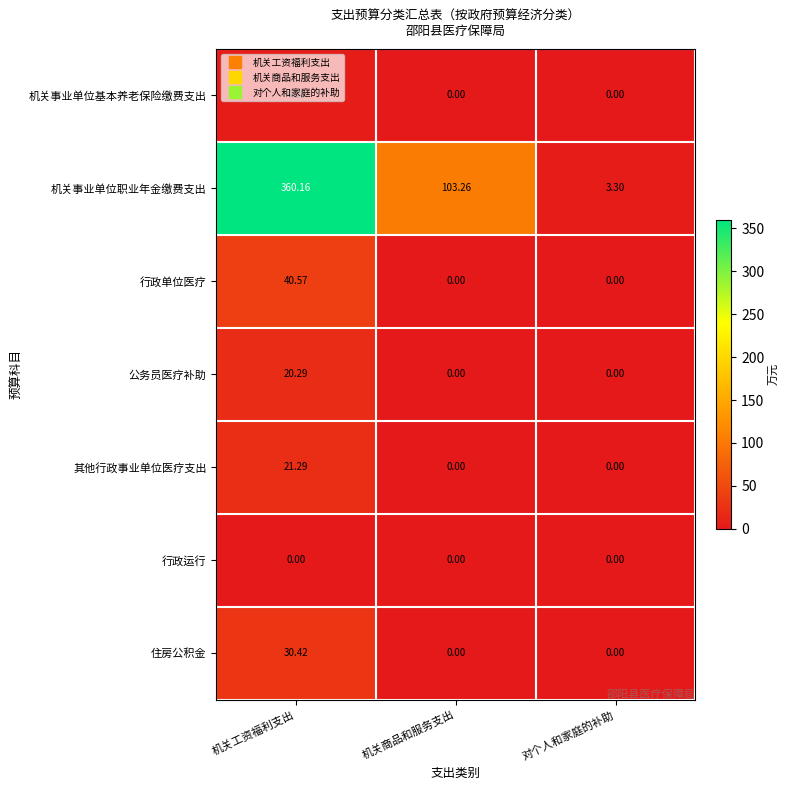

Rank the series by their maximum value, from lowest to highest.

行政运行, 机关事业单位基本养老保险缴费支出, 公务员医疗补助, 其他行政事业单位医疗支出, 住房公积金, 行政单位医疗, 机关事业单位职业年金缴费支出